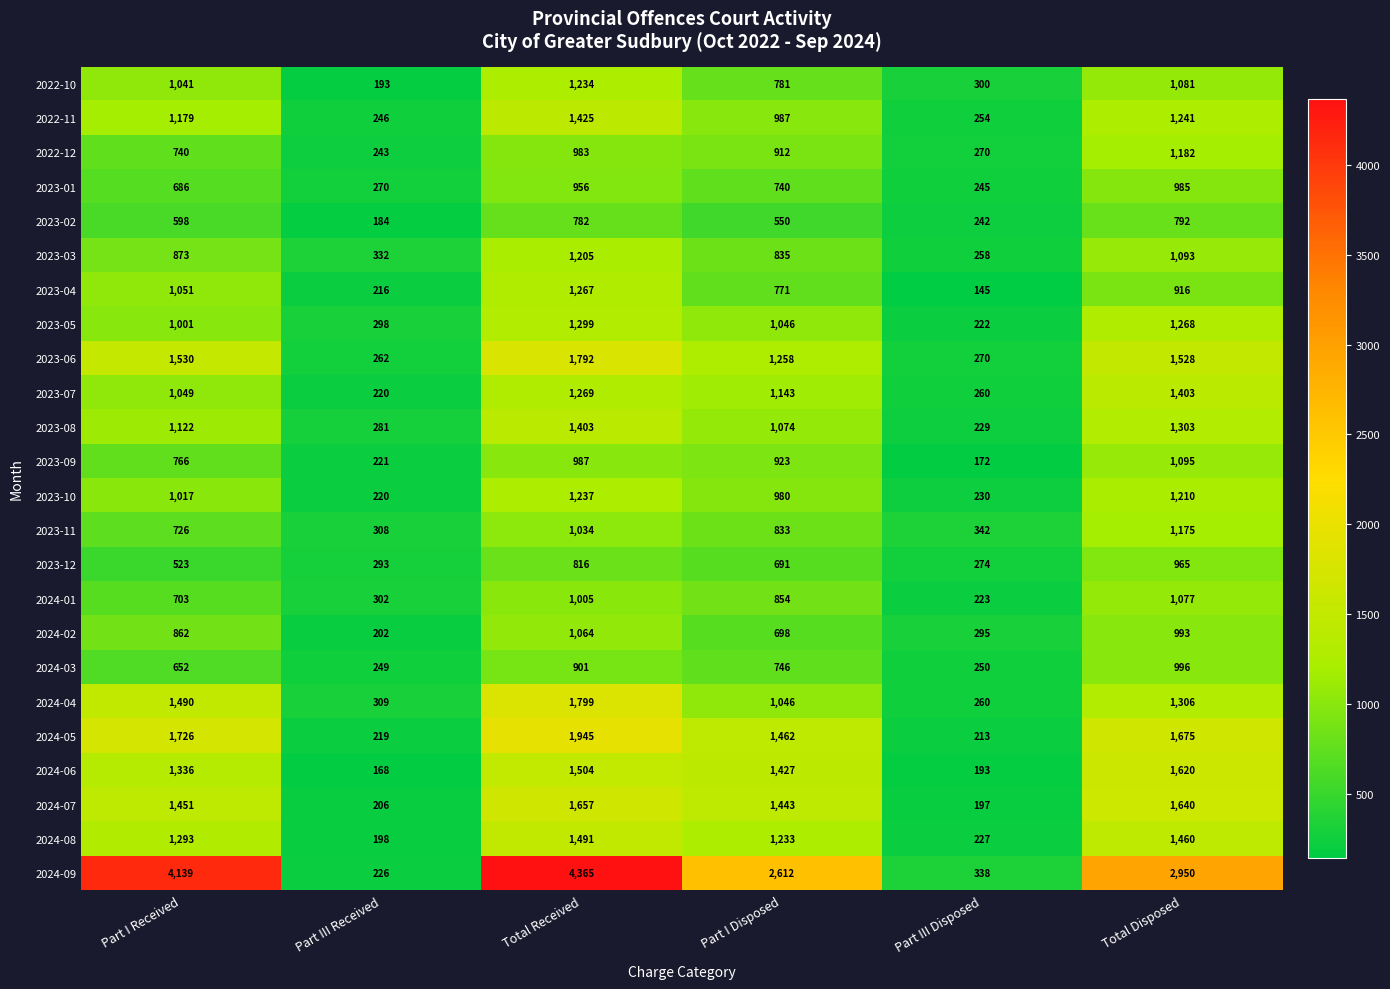

What is the spread (max minus min) of values at Part III Received?

164